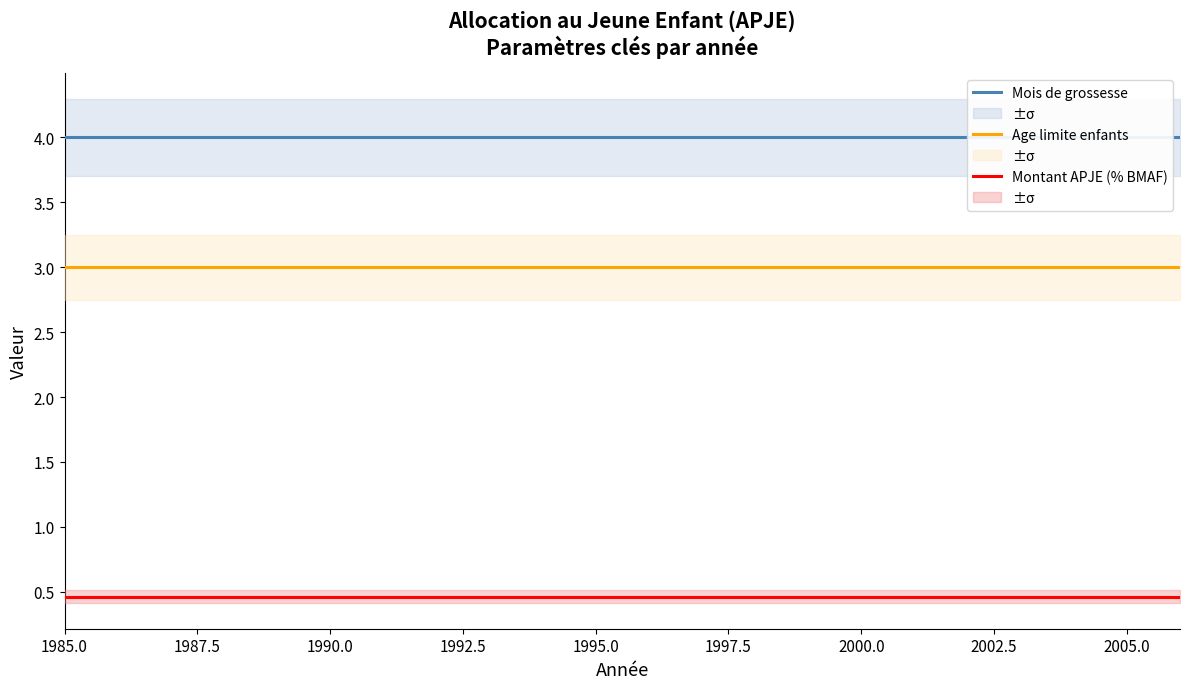

True or false: Montant APJE (% BMAF) has more than 2 interior local peaks.

False